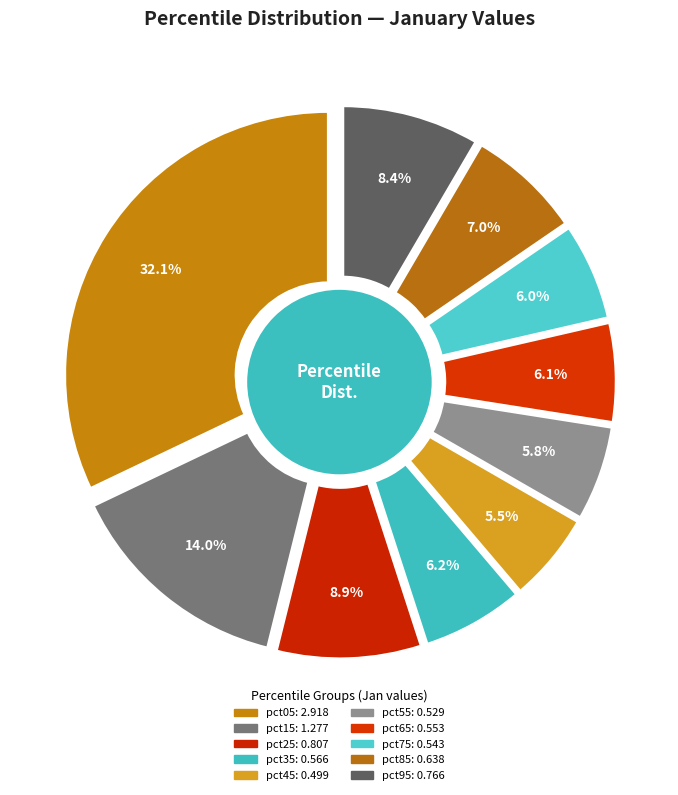

How much of the chart is everything except pct85?

93.0%